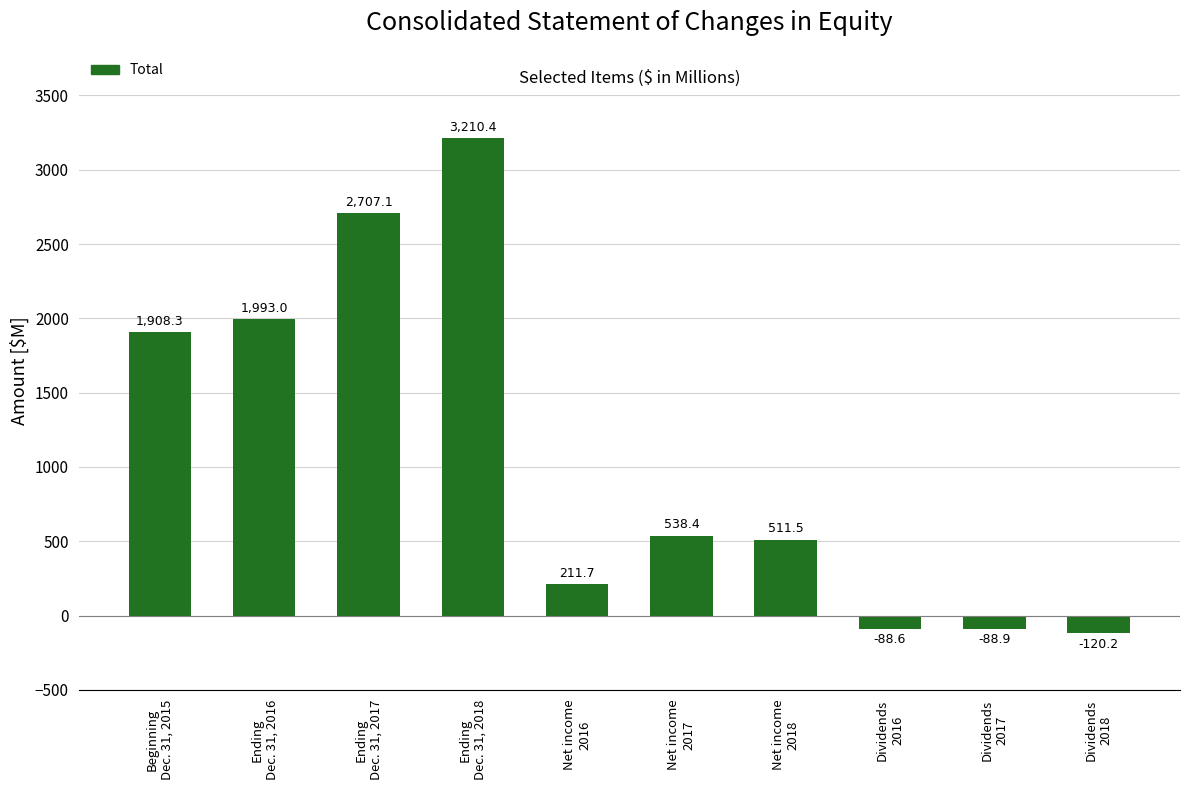

Reading right to left, list all the values displayed in this chart.

Dividends
2018=-120.2	Dividends
2017=-88.9	Dividends
2016=-88.6	Net income
2018=511.5	Net income
2017=538.4	Net income
2016=211.7	Ending
Dec. 31, 2018=3210.4	Ending
Dec. 31, 2017=2707.1	Ending
Dec. 31, 2016=1993.0	Beginning
Dec. 31, 2015=1908.3